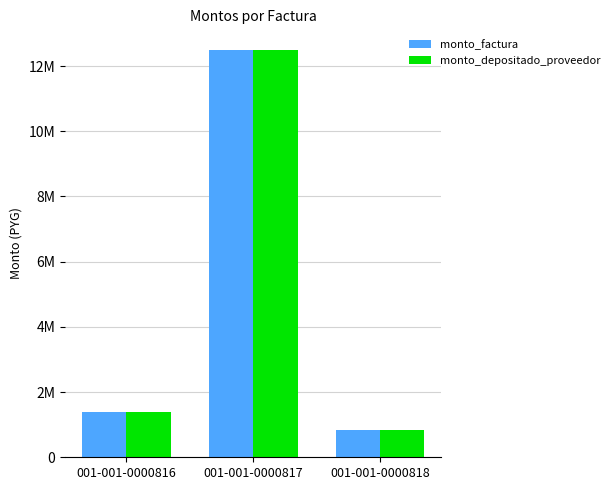

What are all the series names shown in the legend?

monto_factura, monto_depositado_proveedor